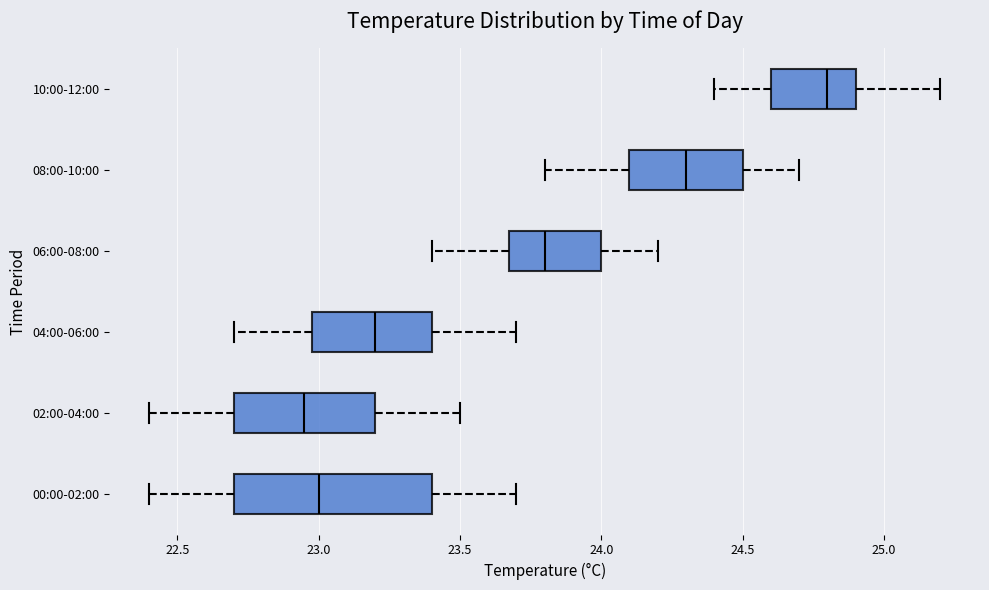

Comparing the boxes themselves (not the whiskers), which one is the widest?

00:00-02:00